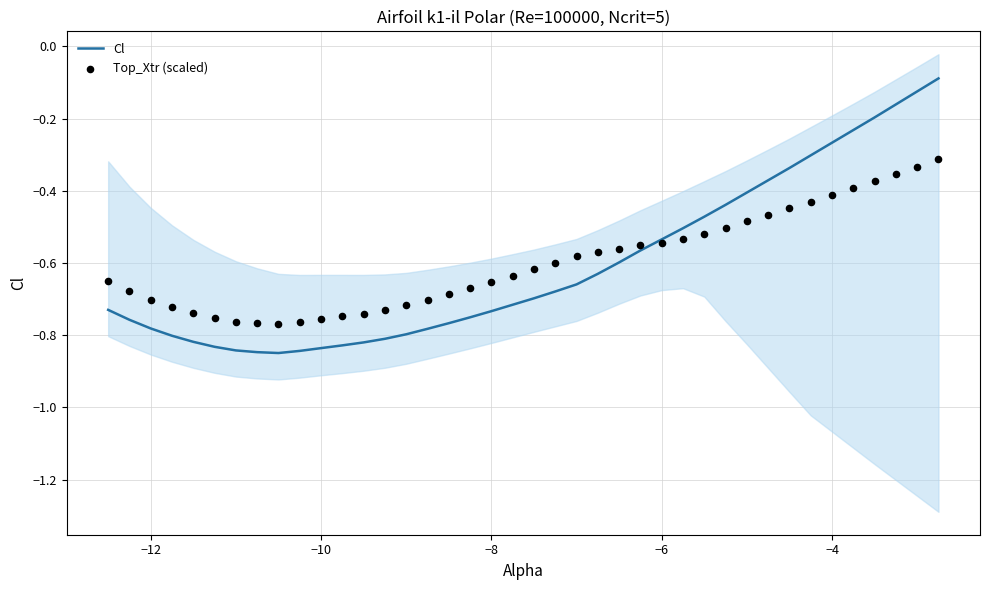

Which series contains the highest Y value?

Cl